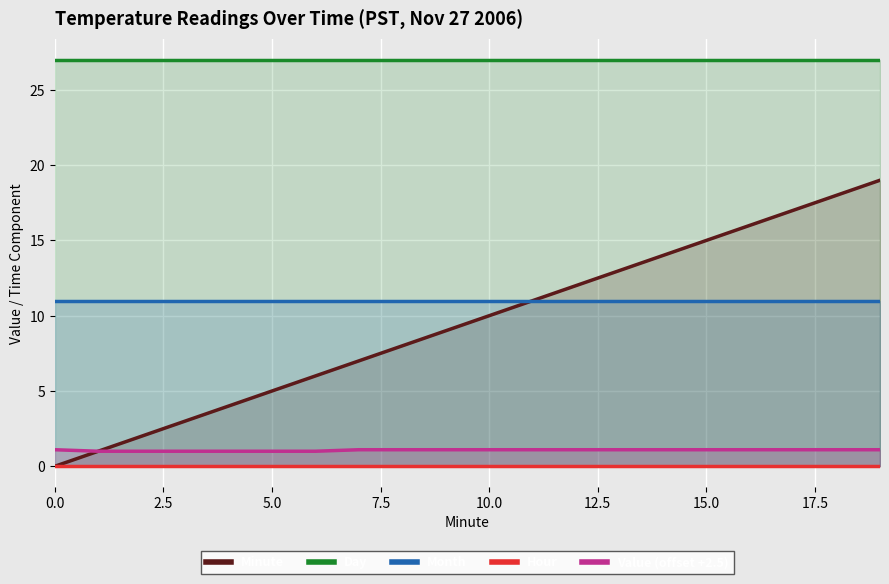

At how many categories does at least one series exceed 12?

20